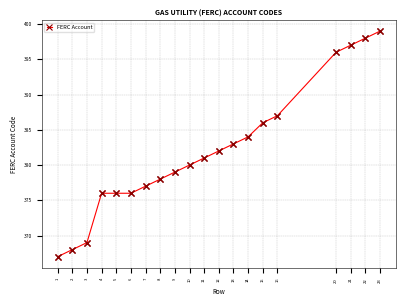

How many data points are less than 381?

10